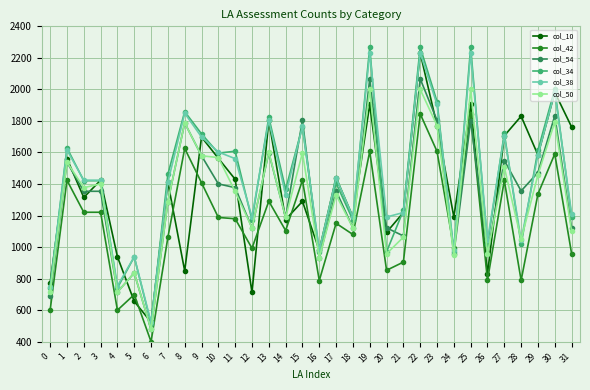

True or false: col_50 and col_34 cross at least once.

True